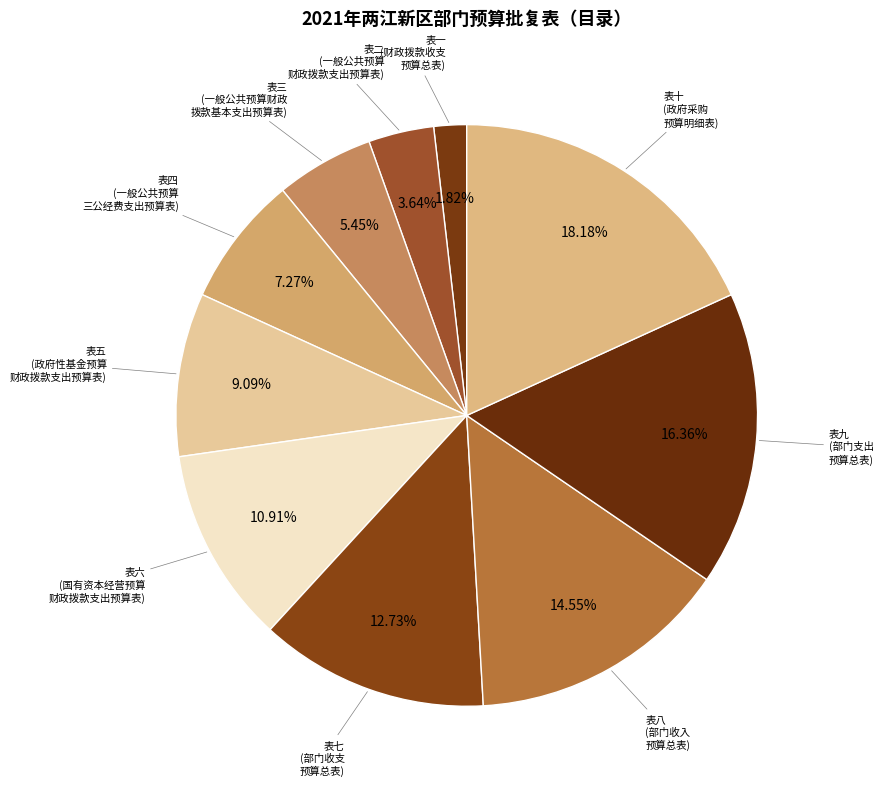

True or false: 表八 accounts for 7% of the total.

False